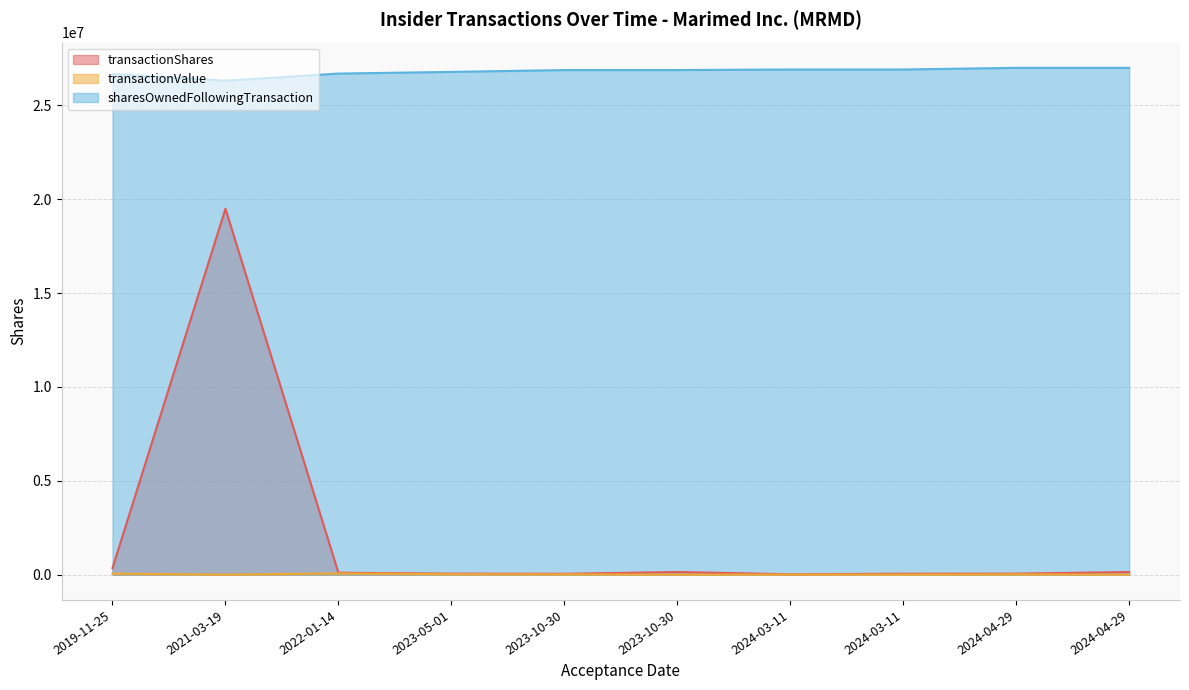

Does the chart display data point markers on the line(s)?

No